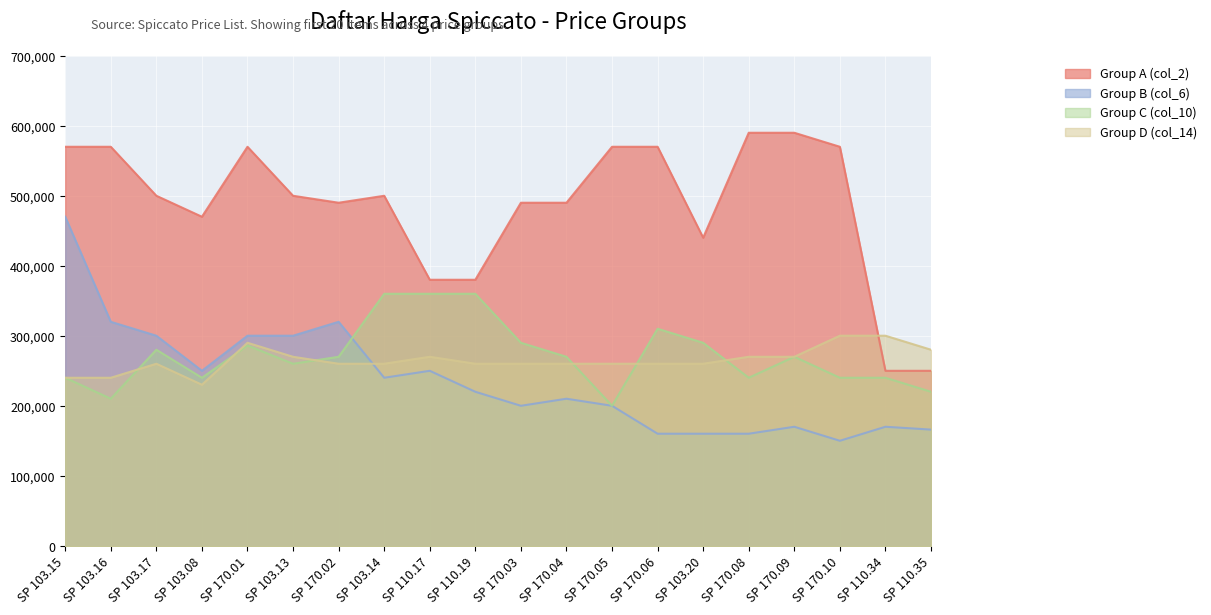

True or false: Group D (col_14) has a value of 260680 at SP 103.14.

True